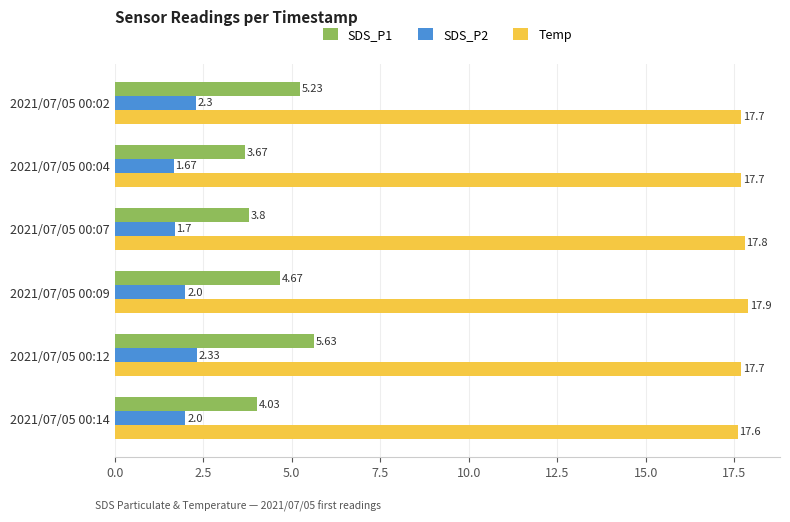

What is the sum of the Temp values at 2021/07/05 00:09 and 2021/07/05 00:14?

35.5